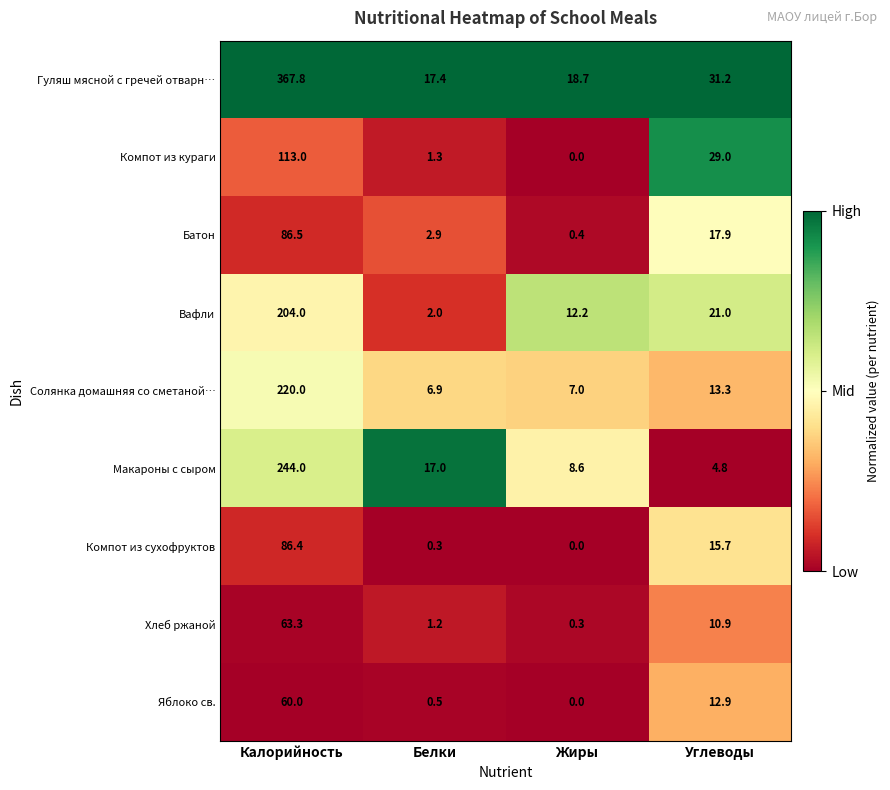

Is it true that Хлеб ржаной equals 0.3 at Жиры?

True